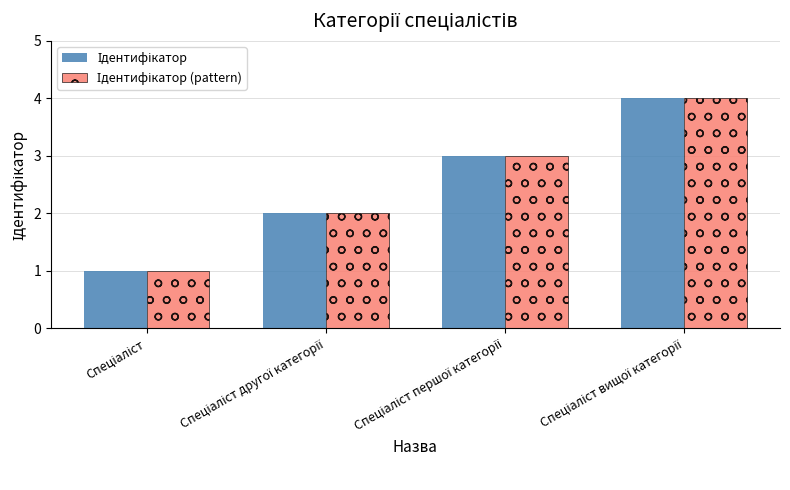

How many data points does each series have?

4